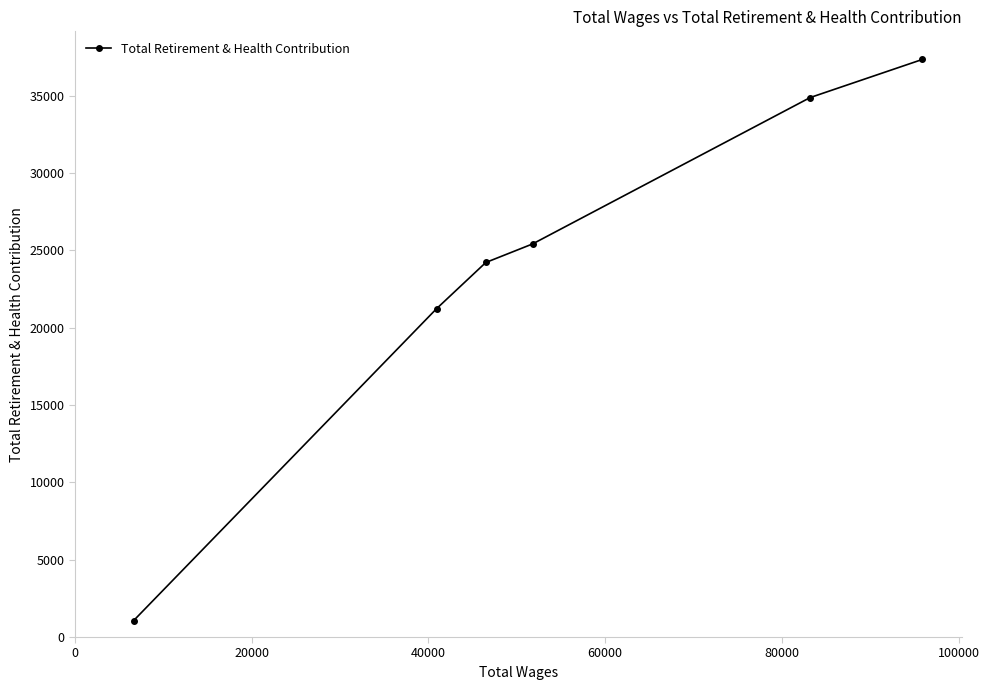

What is the difference between the maximum and second lowest values?

16125